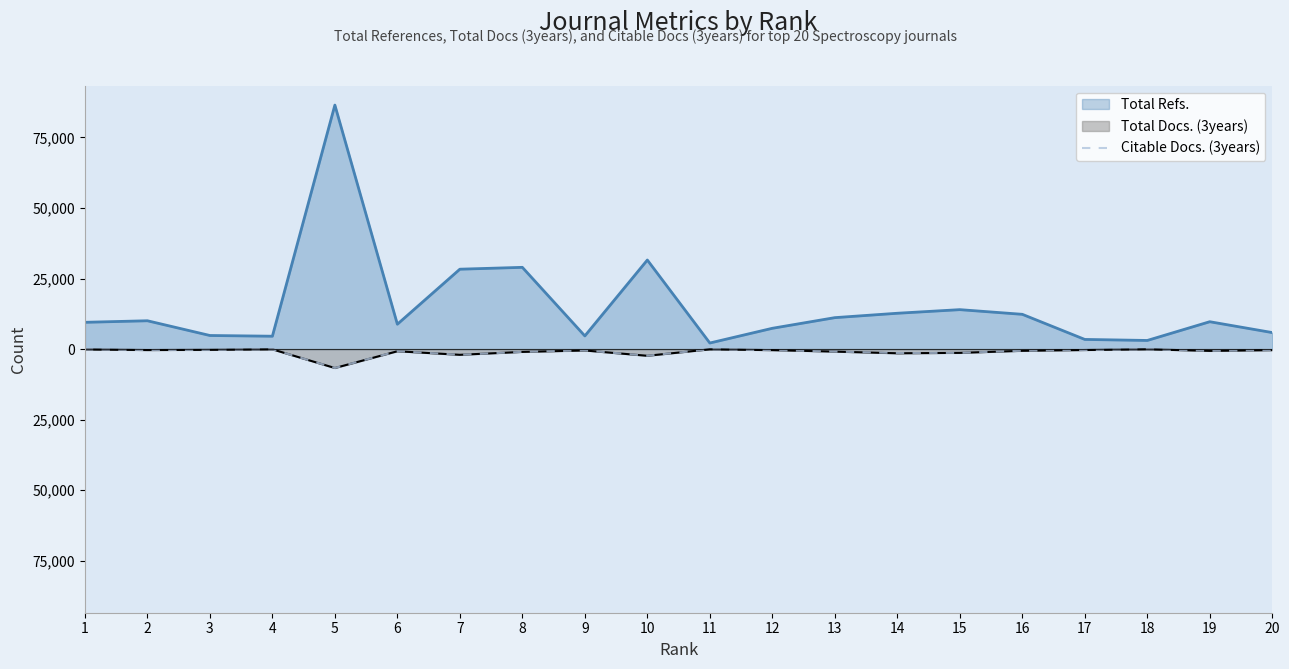

What are all the series names shown in the legend?

Total Refs., Total Docs. (3years), Citable Docs. (3years)